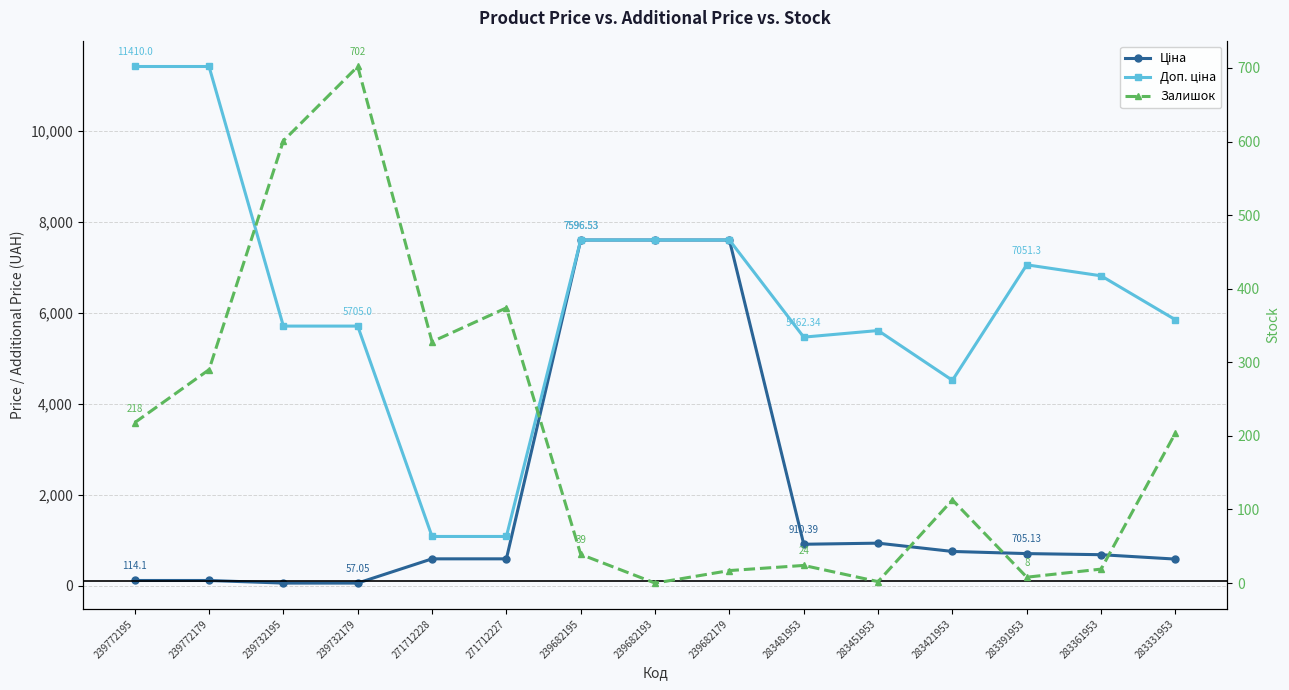

True or false: Залишок has a value of 113.0 at 283421953.

True